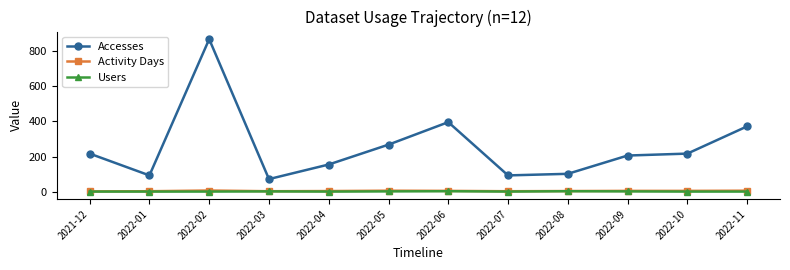

What is the sum of all Users values?

19